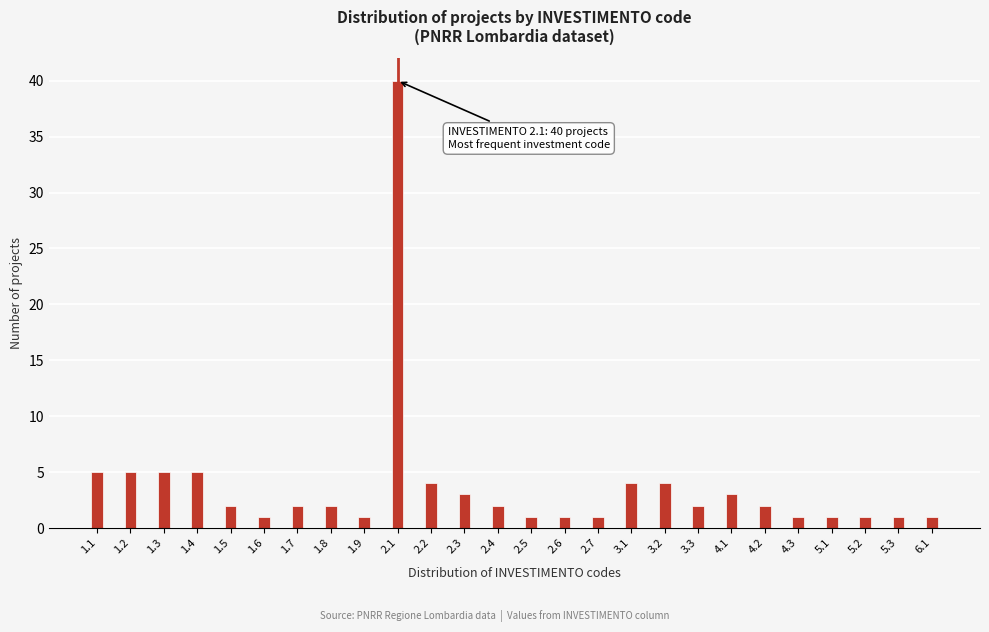

Reading left to right, extract all data points from this chart.

5	5	5	5	2	1	2	2	1	40	4	3	2	1	1	1	4	4	2	3	2	1	1	1	1	1